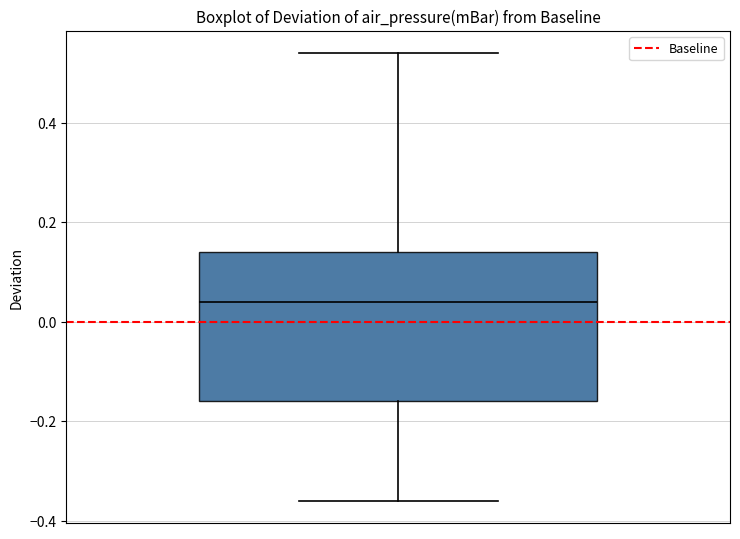

Transcribe this box plot: give where the median line is, the range the box spans, and where the two whiskers end, as read against the y-axis. The values are not printed on the chart, so give them approximately, as read against the axis.

median 0.04, box -0.16 to 0.14, whiskers -0.36 to 0.54